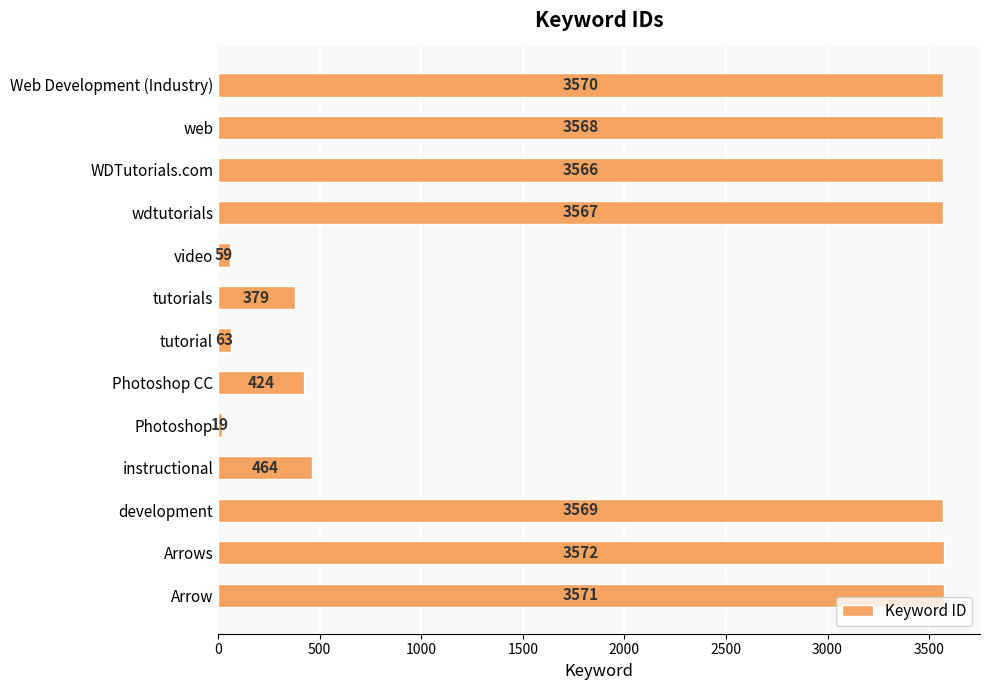

How many values are below 3566?

6